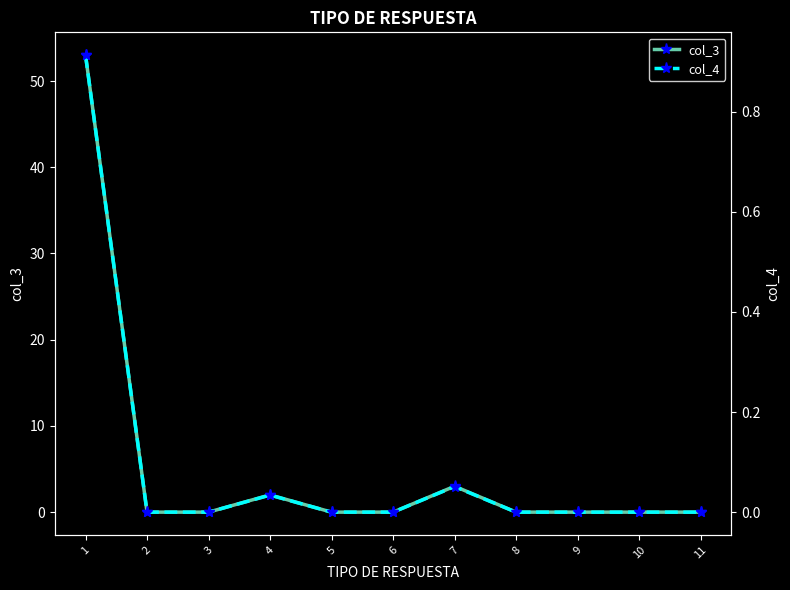

How many values in col_3 are above zero?

3